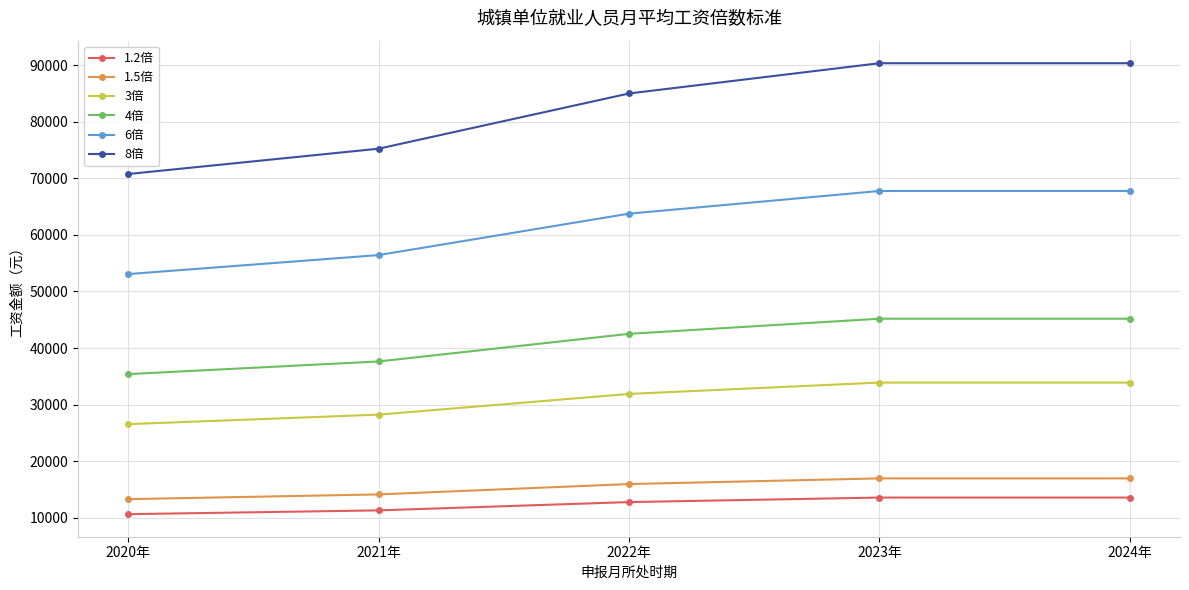

Which series changed the most between 2021年 and 2024年?

8倍